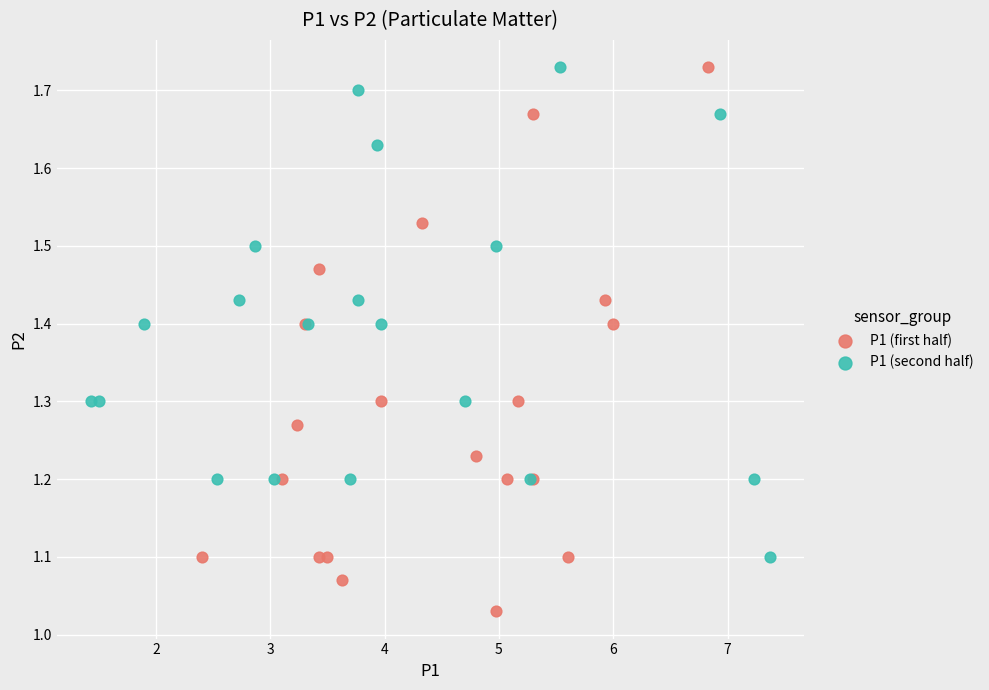

Which series has the largest Y range (max minus min)?

P1 (first half)